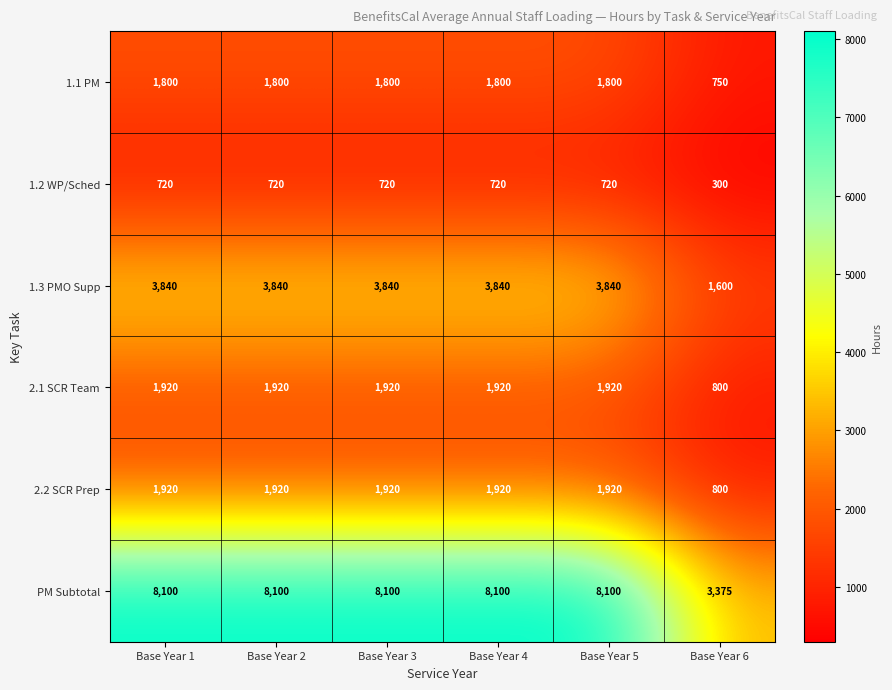

Is it true that PM Subtotal equals 3375 at Base Year 6?

True